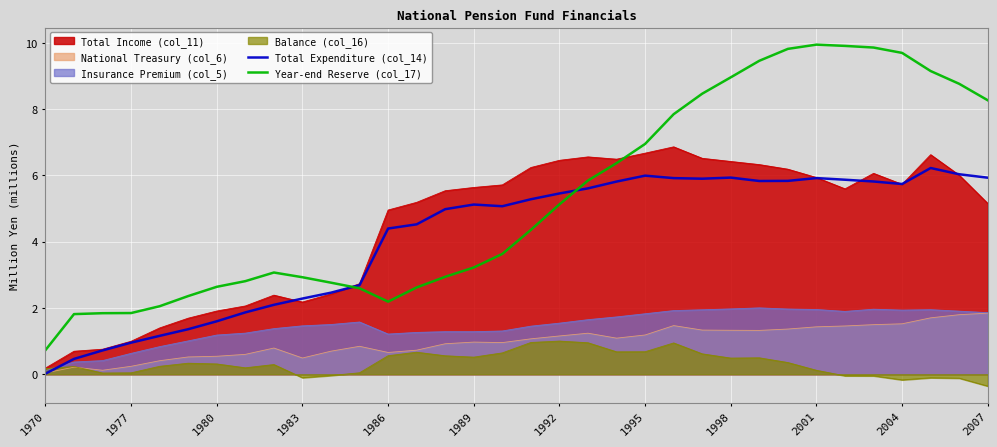

What position from the left is 26?

27